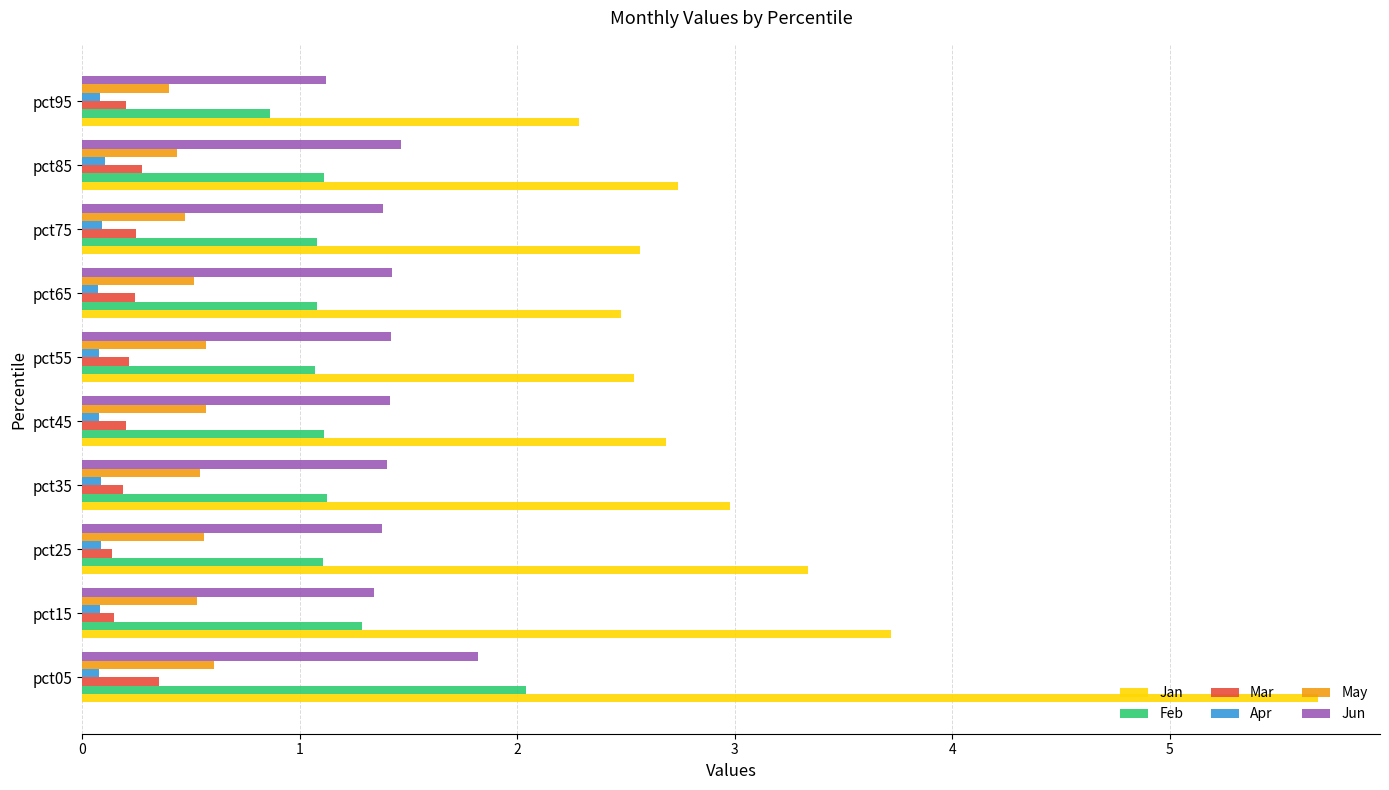

The Jun series shows 0.8 at pct25. True or false?

False